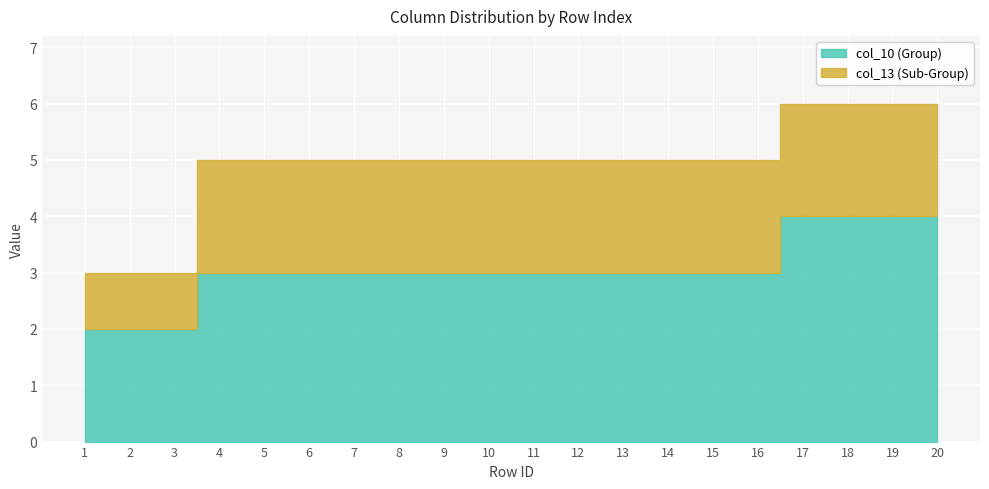

Which label corresponds to the largest value in the chart?

17